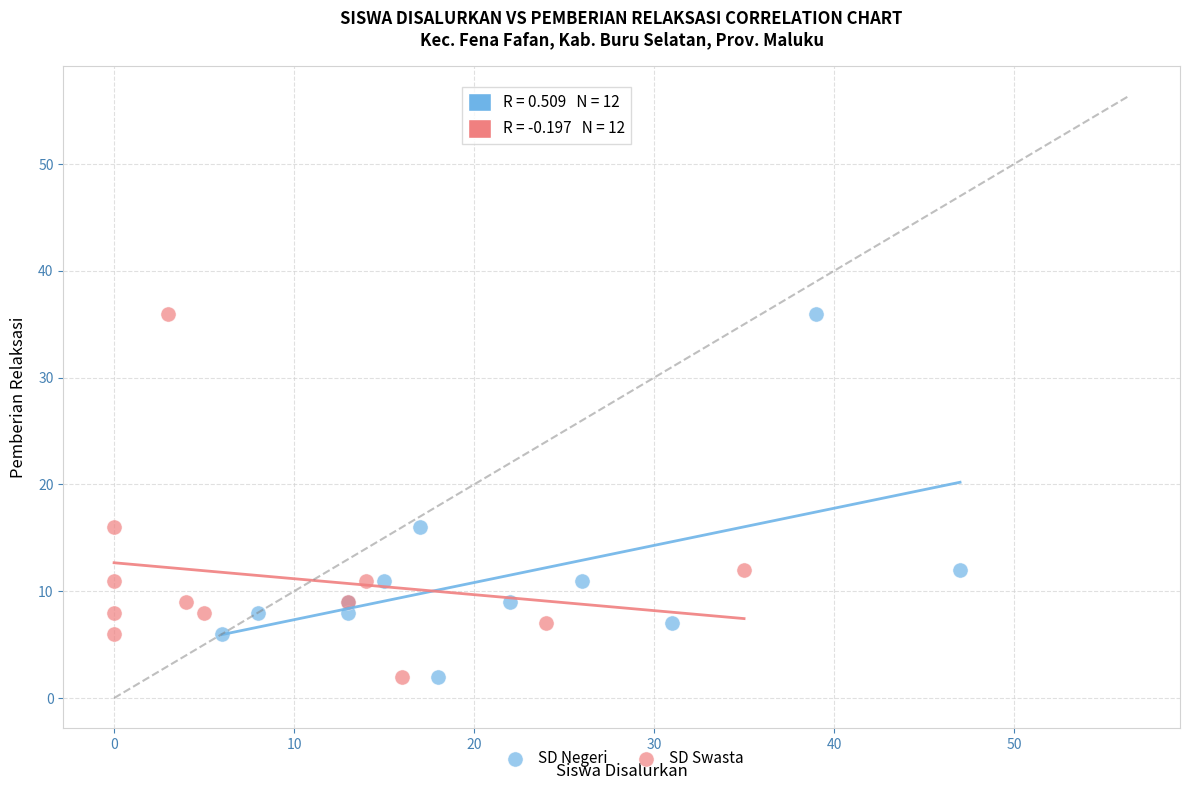

What are all the series names shown in the legend?

SD Negeri, SD Swasta